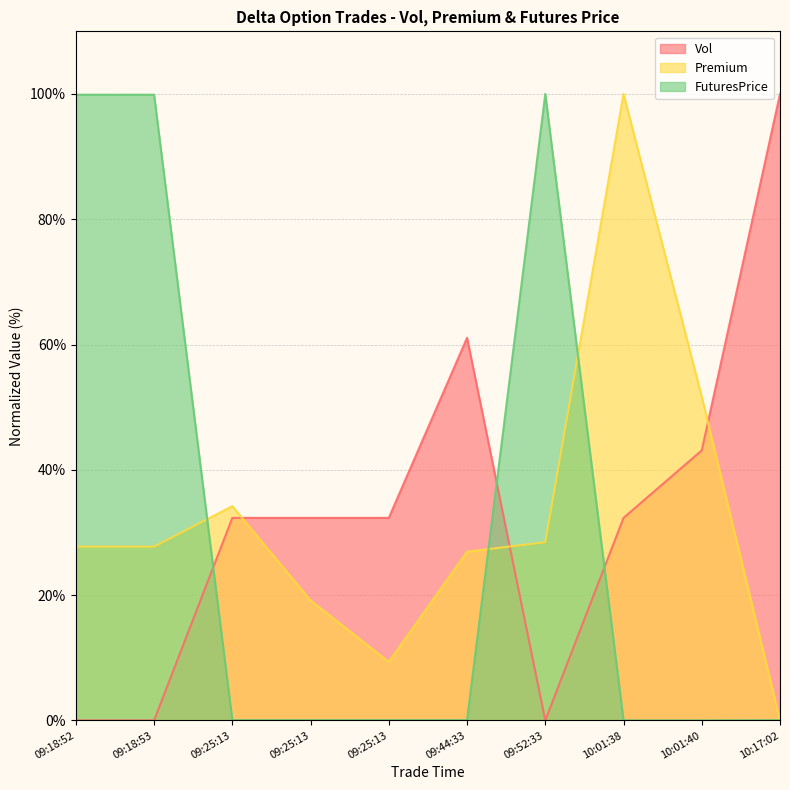

Reading left to right, transcribe all the data shown in this chart.

Vol: 0.0	0.0	32.3	32.3	32.3	61.1	0.0	32.3	43.1	100.0
Premium: 27.7	27.7	34.2	19.1	9.3	26.9	28.4	100.0	51.6	0.0
FuturesPrice: 99.9	99.9	0.0	0.0	0.0	0.0	100.0	0.0	0.0	0.0